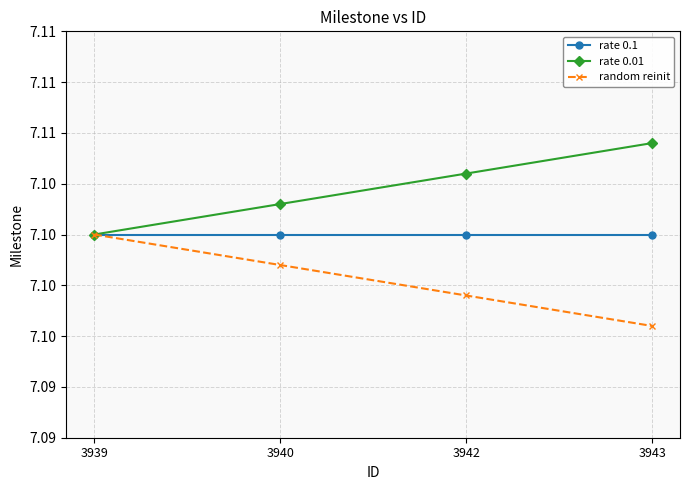

What are all the series names shown in the legend?

rate 0.1, rate 0.01, random reinit